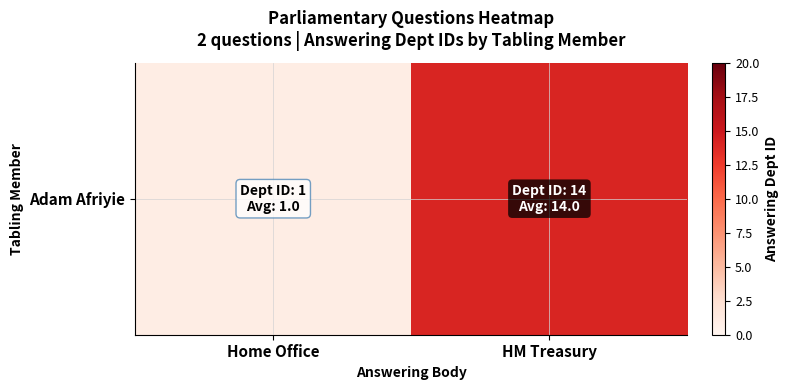

How many values are between 1 and 14?

2